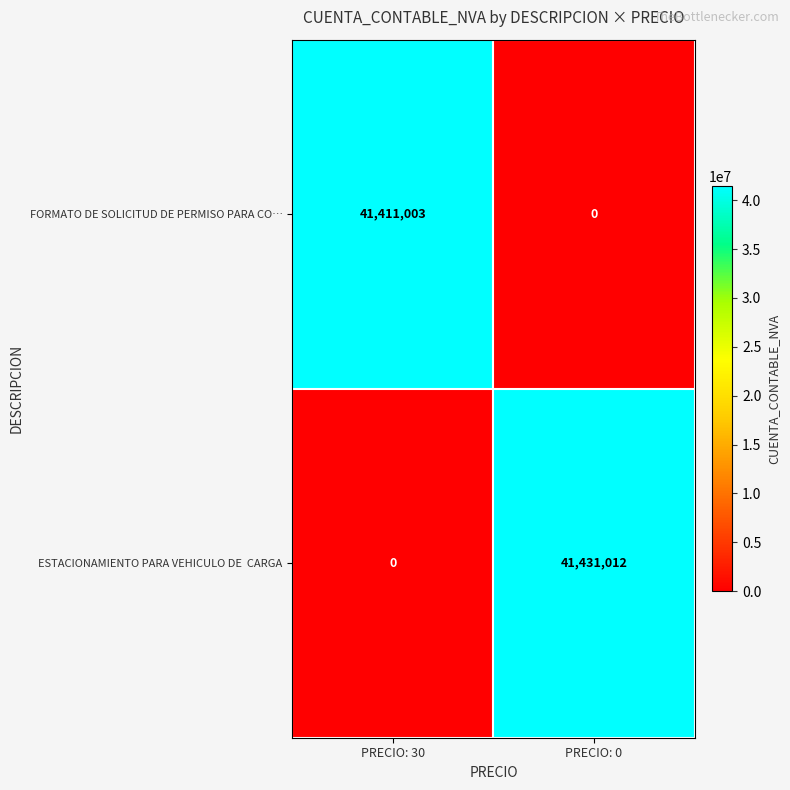

At which category is the sum across all series the highest?

PRECIO: 0